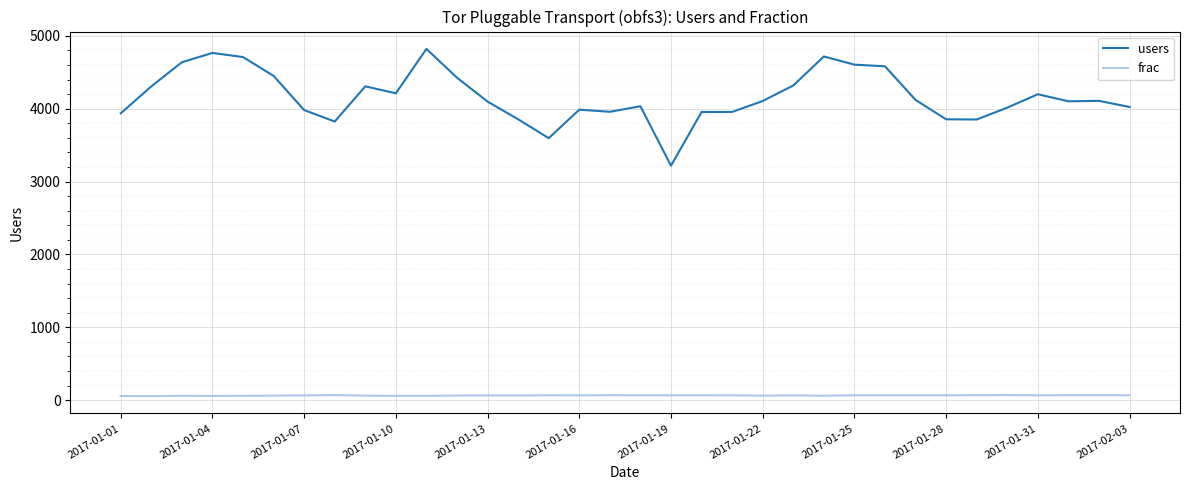

How many lines are shown in the chart?

2